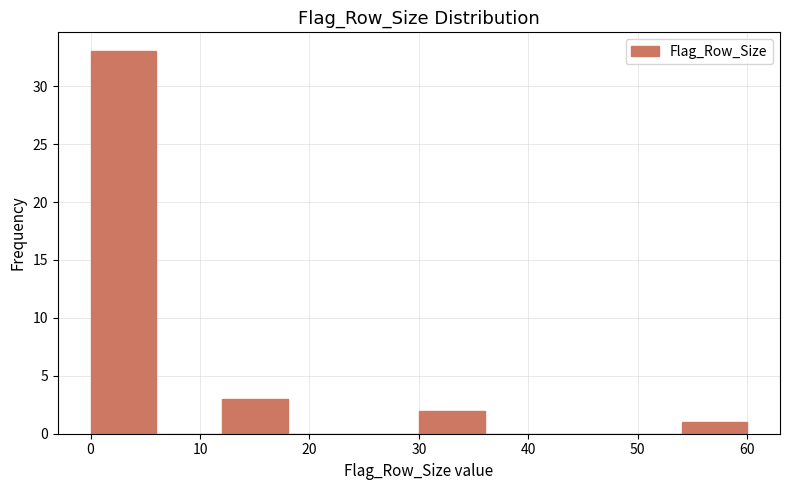

What is the height of the bar covering 54 to 60 on the x-axis? The values are not printed on the chart, so give them approximately, as read against the axis.

1